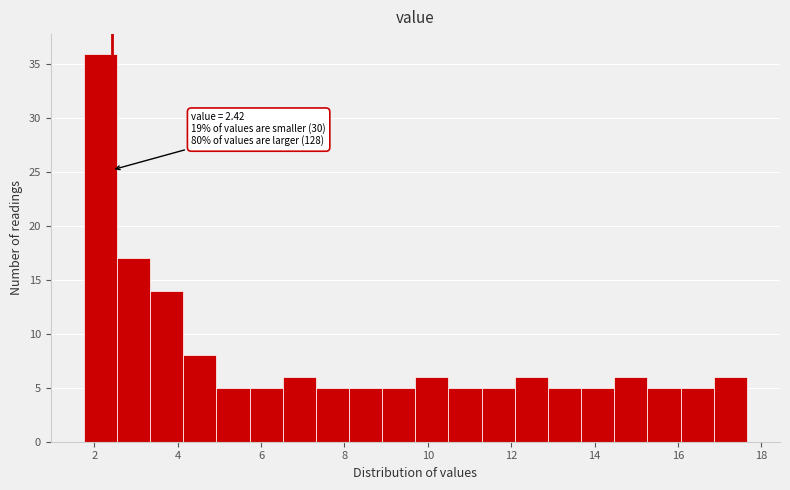

Read against the x-axis, roughly where is the centre of the tallest bar?

2.2